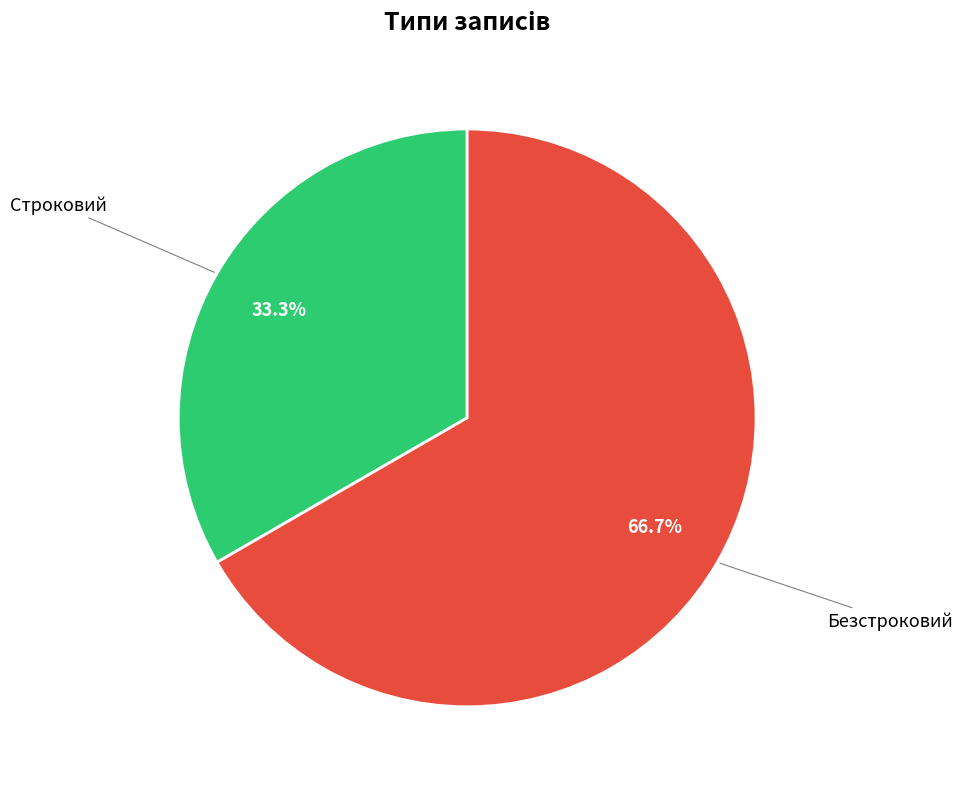

Is there a majority slice in this chart?

Yes